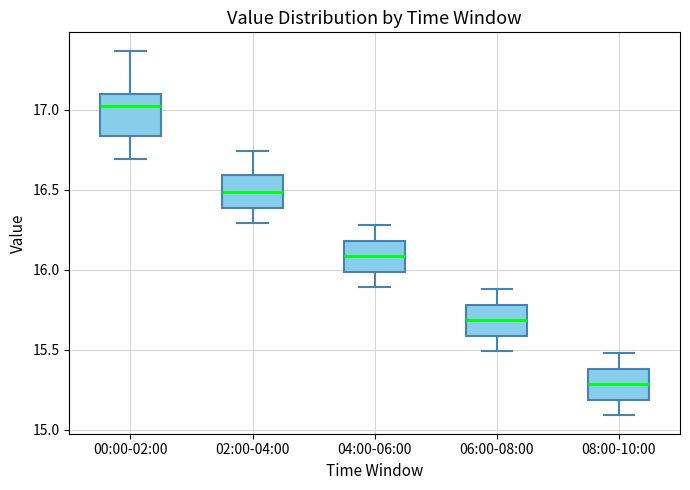

Reading left to right, read every box against the y-axis: the position of its median line, the range the box covers, and the ends of its whiskers. The values are not printed on the chart, so give them approximately, as read against the axis.

00:00-02:00: median 17.05, box 16.85 to 17.10, whiskers 16.70 to 17.35
02:00-04:00: median 16.50, box 16.40 to 16.60, whiskers 16.30 to 16.75
04:00-06:00: median 16.10, box 16.00 to 16.20, whiskers 15.90 to 16.30
06:00-08:00: median 15.70, box 15.60 to 15.80, whiskers 15.50 to 15.90
08:00-10:00: median 15.30, box 15.20 to 15.40, whiskers 15.10 to 15.50